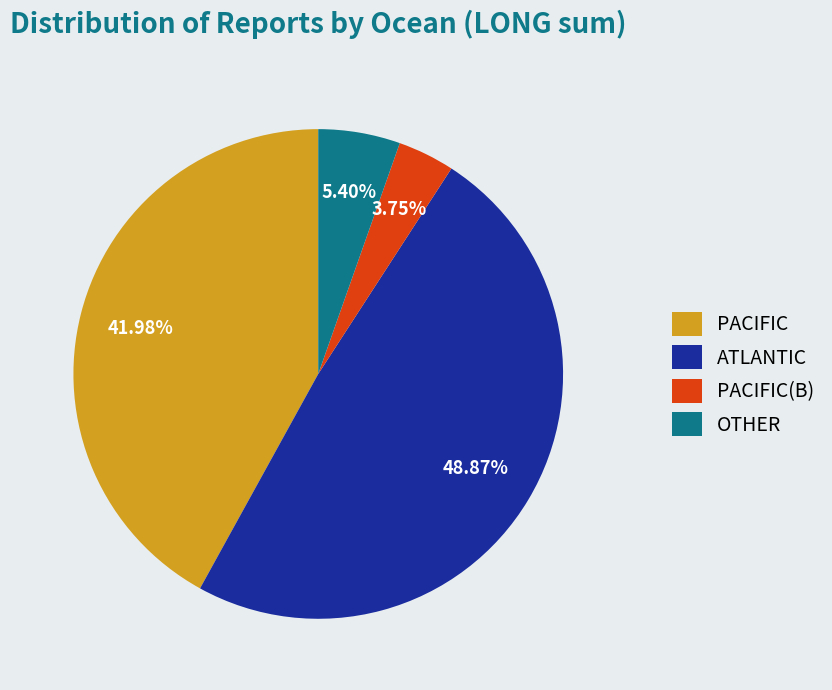

Is the sum of OTHER and ATLANTIC greater than half?

Yes